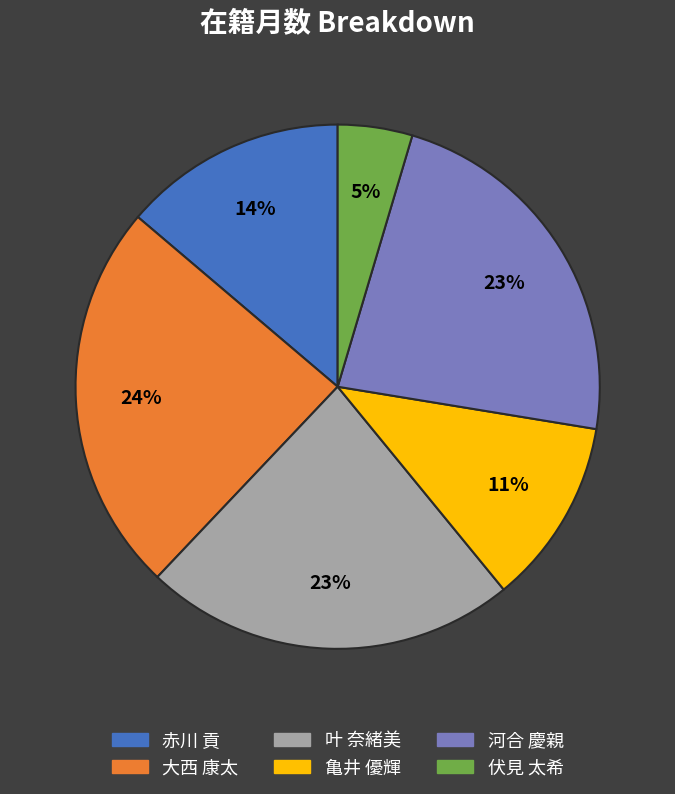

How many slices are in this pie chart?

6